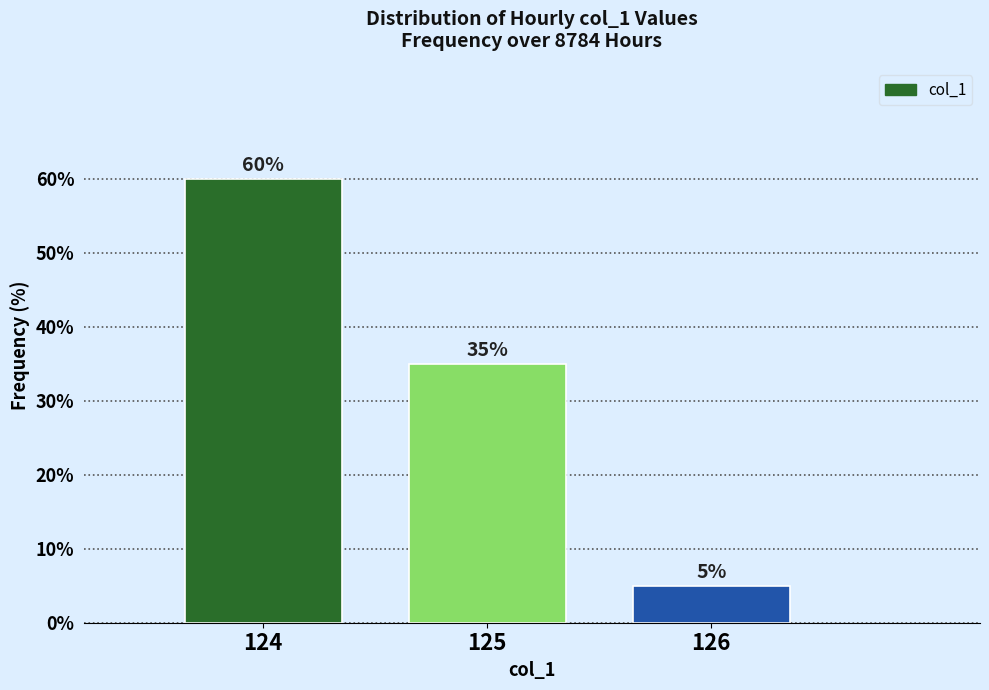

Which range on the x-axis has the tallest bar?

123.5 to 124.5